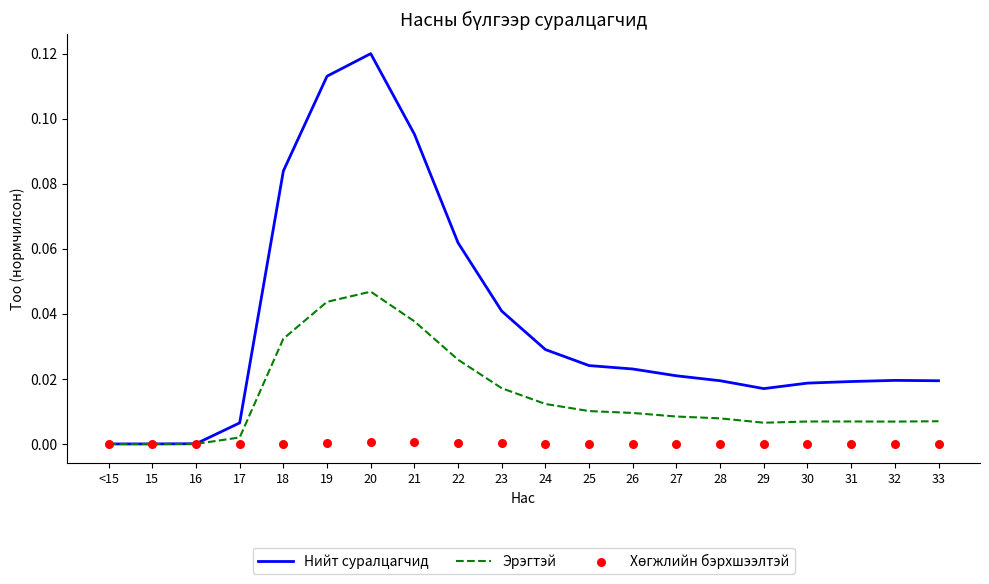

What are all the series names shown in the legend?

Нийт суралцагчид, Эрэгтэй, Хөгжлийн бэрхшээлтэй